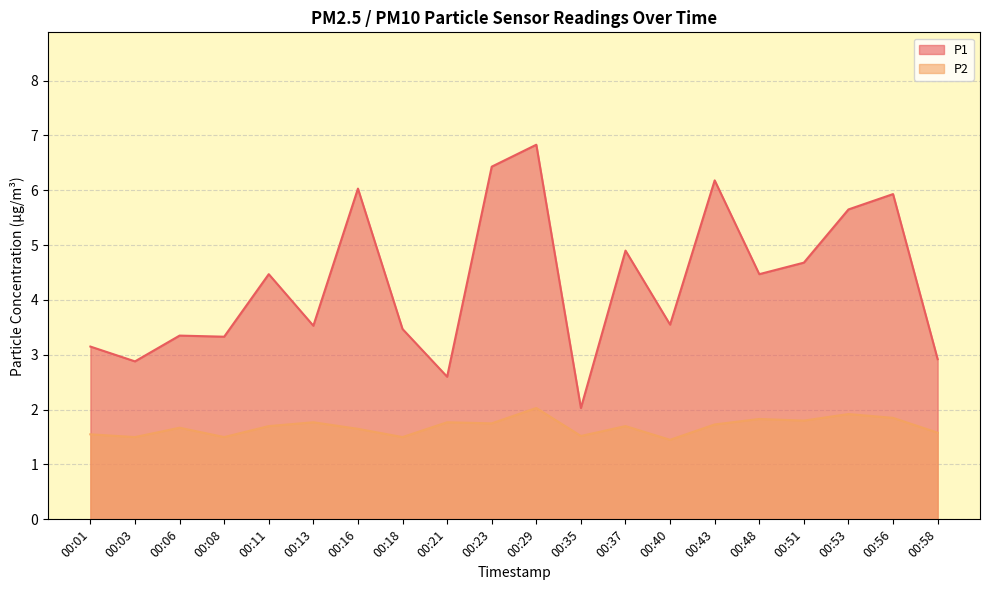

True or false: P2 and P1 intersect in this chart.

False